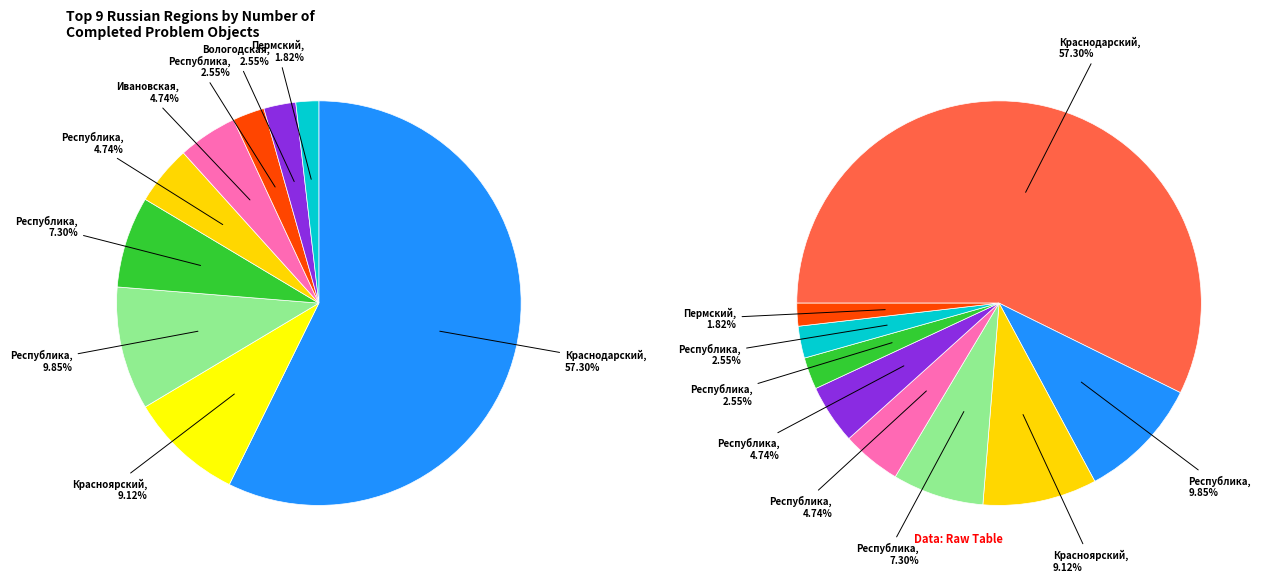

Is it true that Ивановская область is 1% of the pie?

False